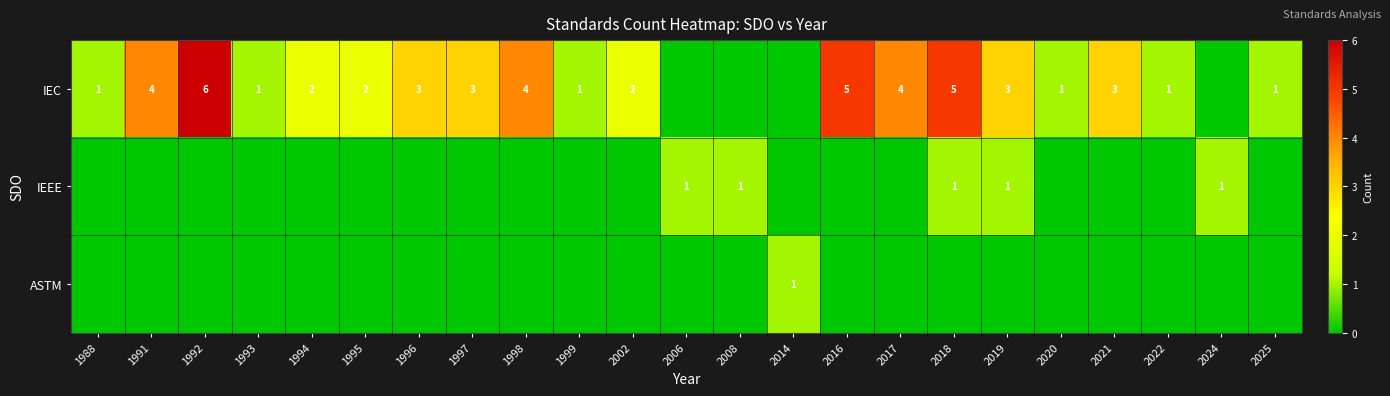

The value of IEC at 1996 is 1. True or false?

False